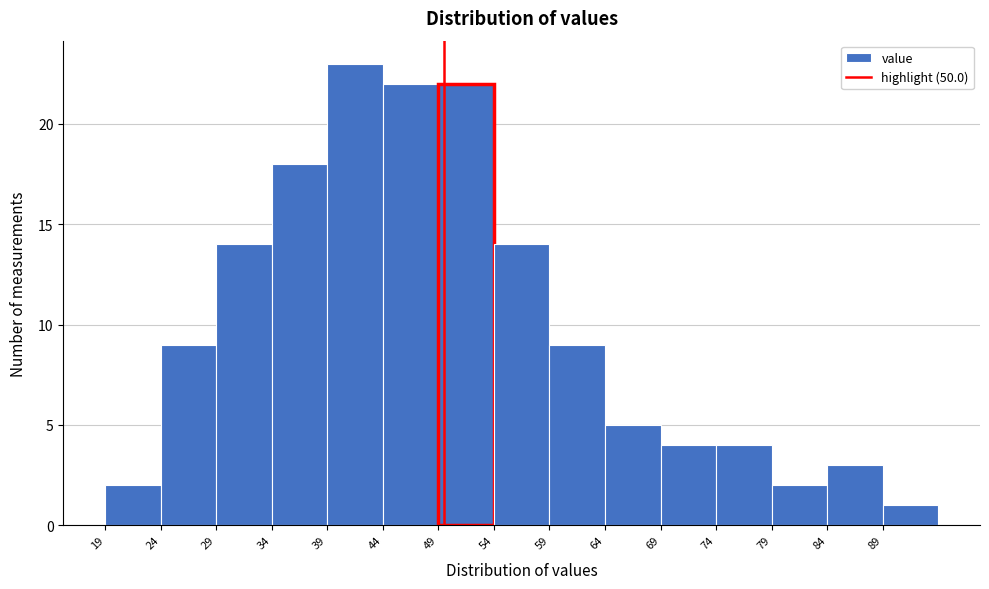

What is the height of the bar covering 74.5 to 79.5 on the x-axis? The values are not printed on the chart, so give them approximately, as read against the axis.

4